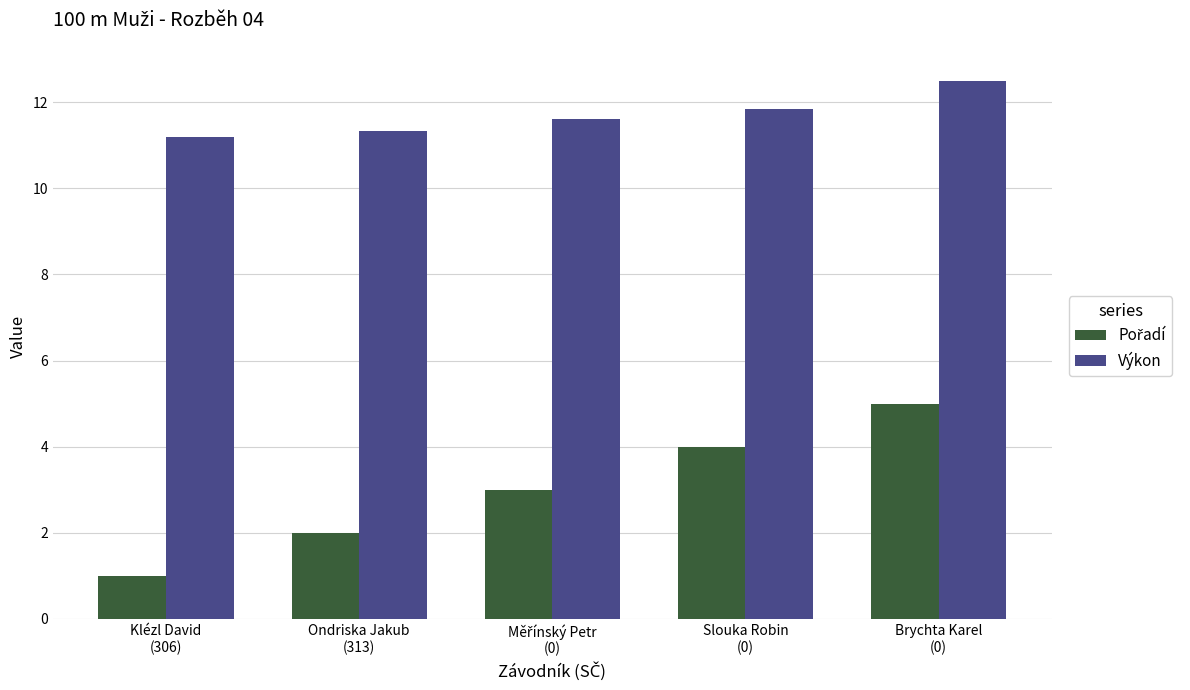

True or false: Výkon has a value of 6.4 at Slouka Robin
(0).

False